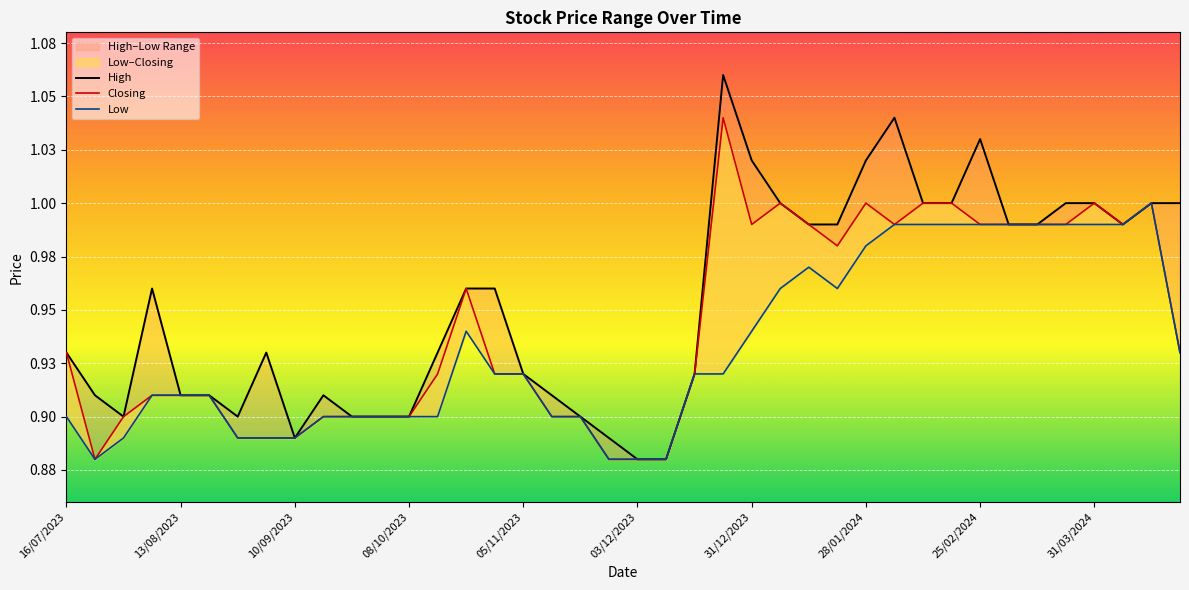

True or false: High and Low cross at least once.

False